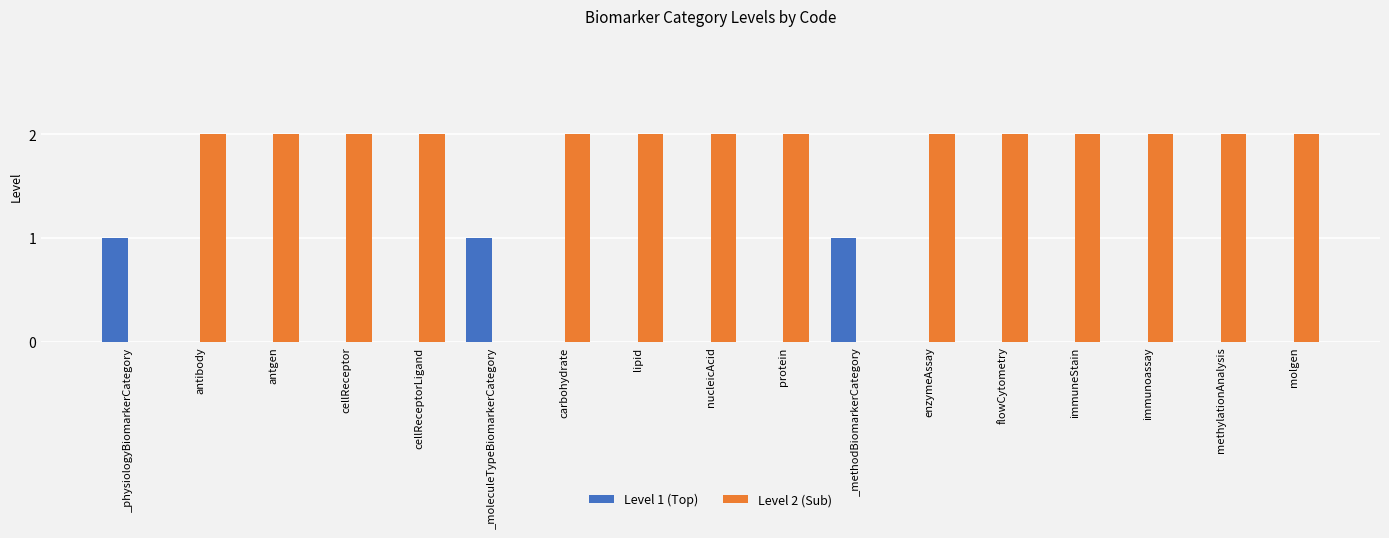

Which series has the largest total across all categories?

Level 2 (Sub)